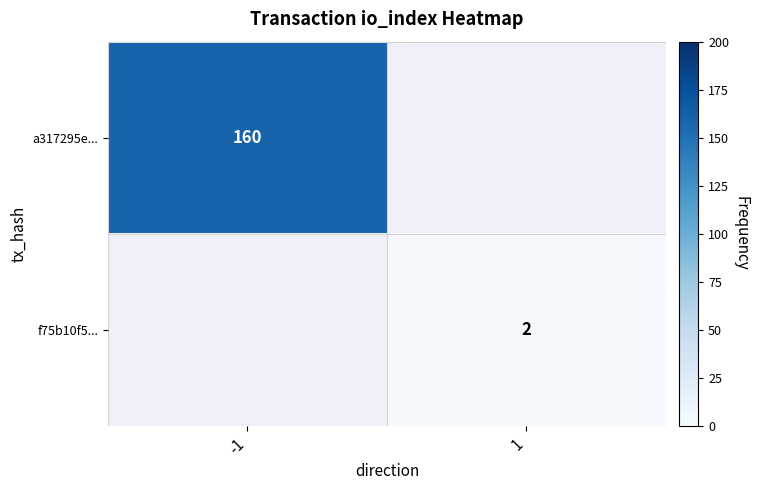

Is it true that a317295e... equals 160 at -1?

True